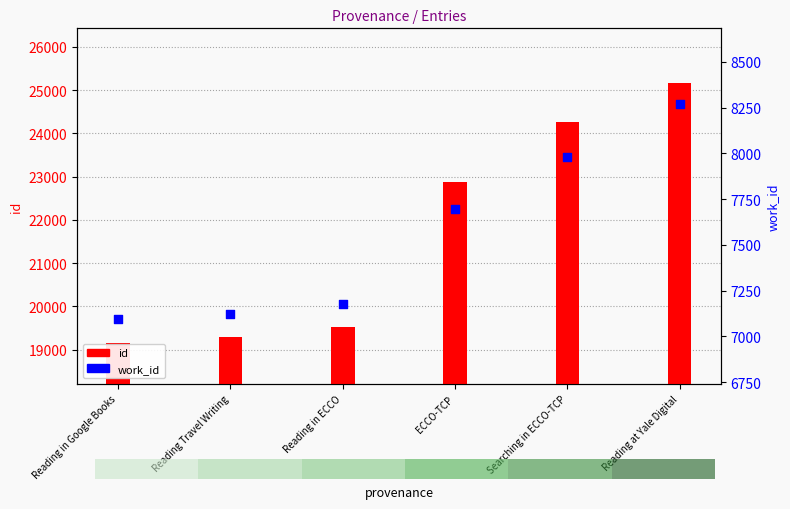

What is the total value across all series at ECCO-TCP?

30581